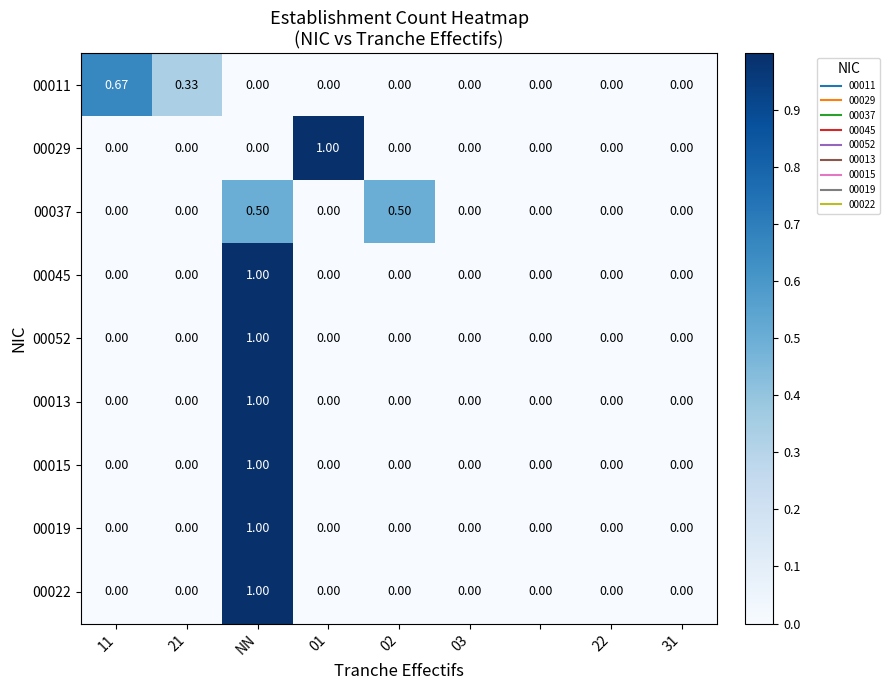

How many values in 00015 are above zero?

1